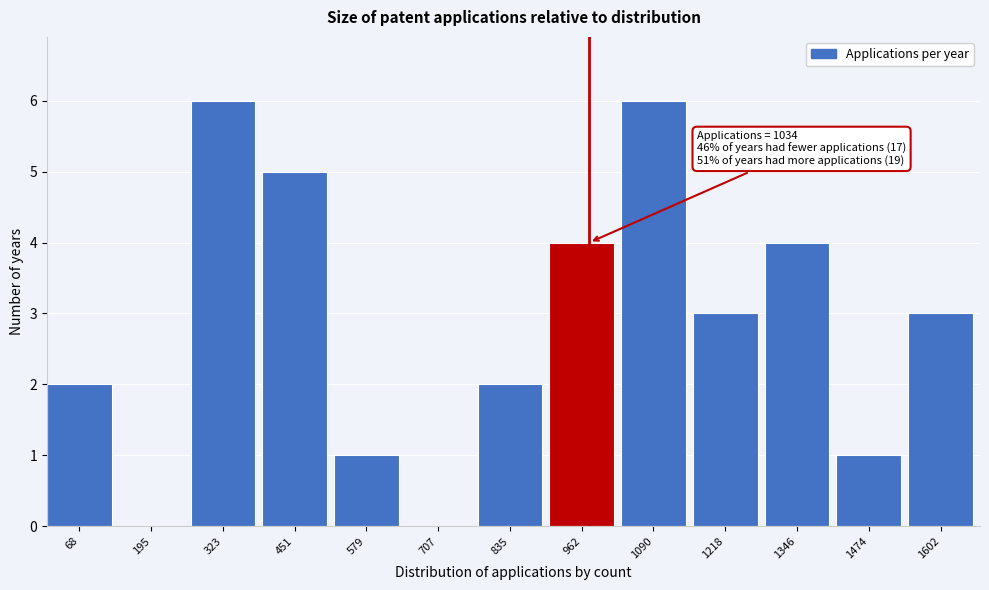

Reading right to left, list all the values displayed in this chart.

1602=3	1474=1	1346=4	1218=3	1090=6	962=4	835=2	707=0	579=1	451=5	323=6	195=0	68=2